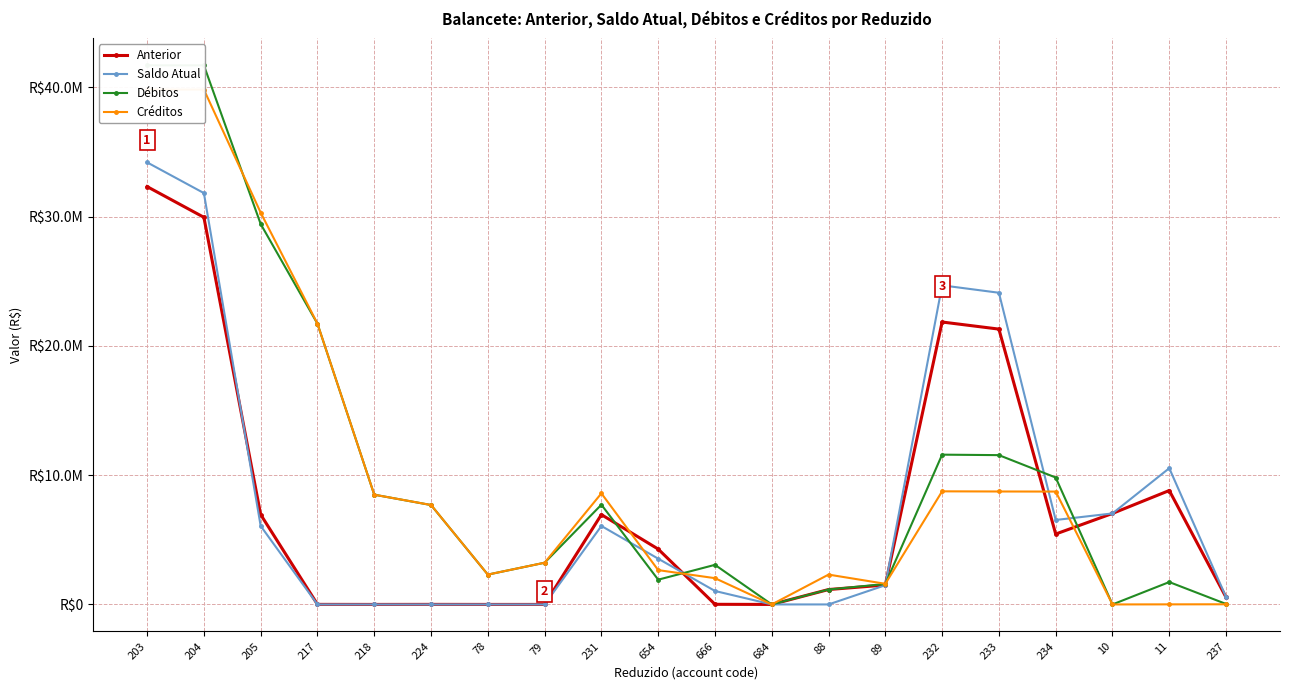

What position from the left is 231?

9